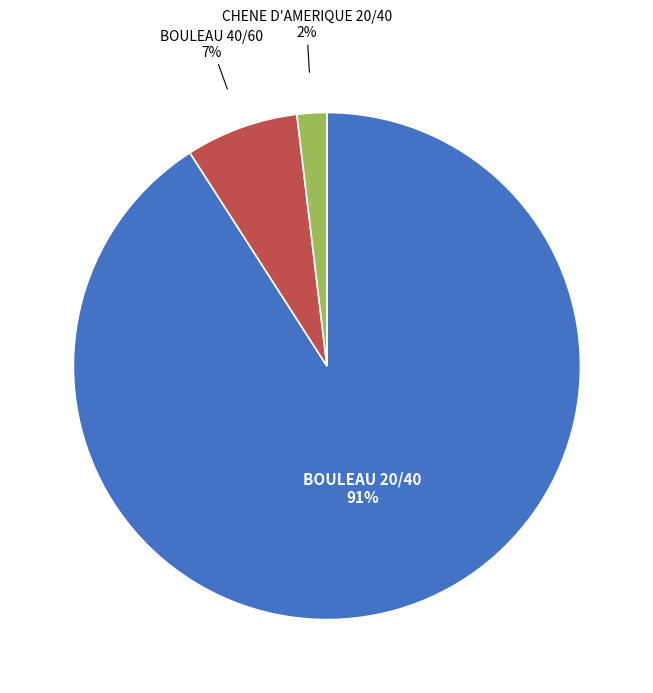

What percentage is the BOULEAU 20/40 slice, to the nearest percent?

91%